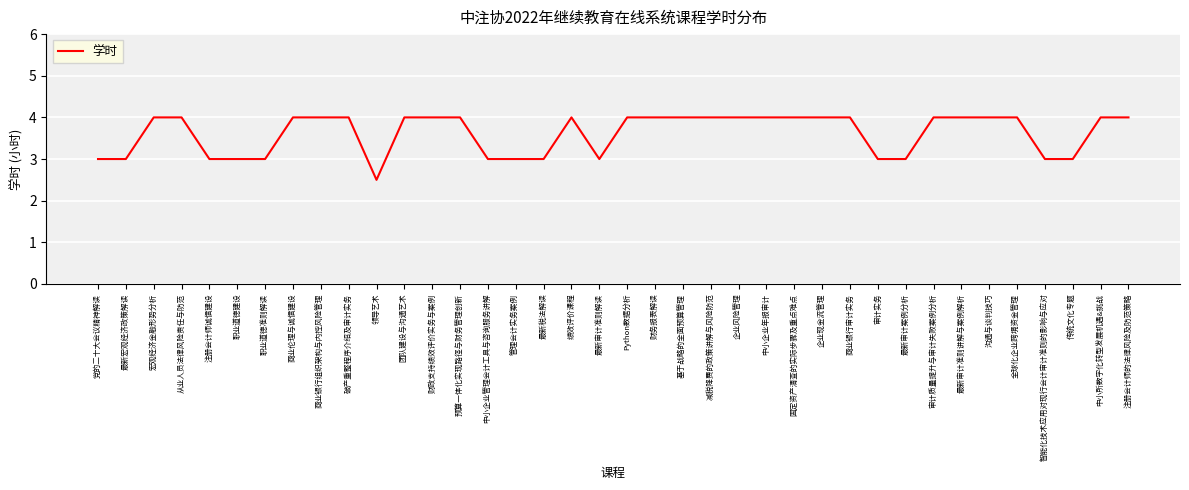

What position from the left is 最新税法解读?

17